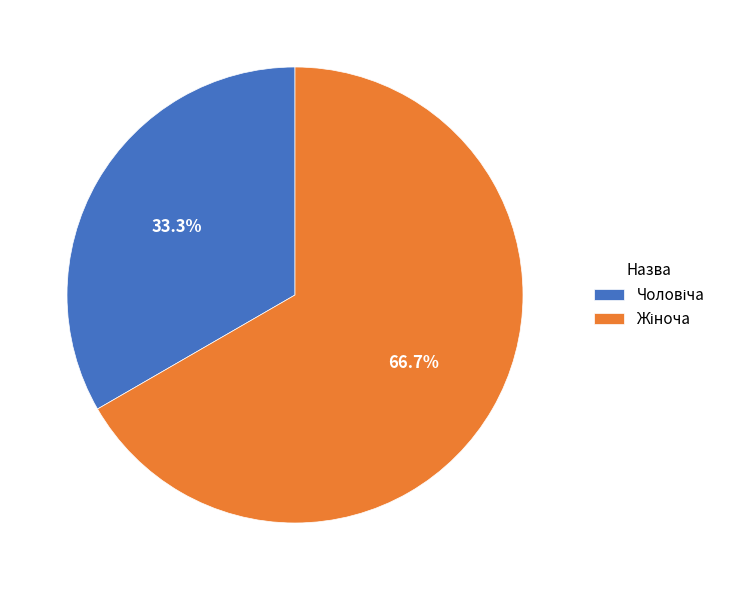

Is there a majority slice in this chart?

Yes